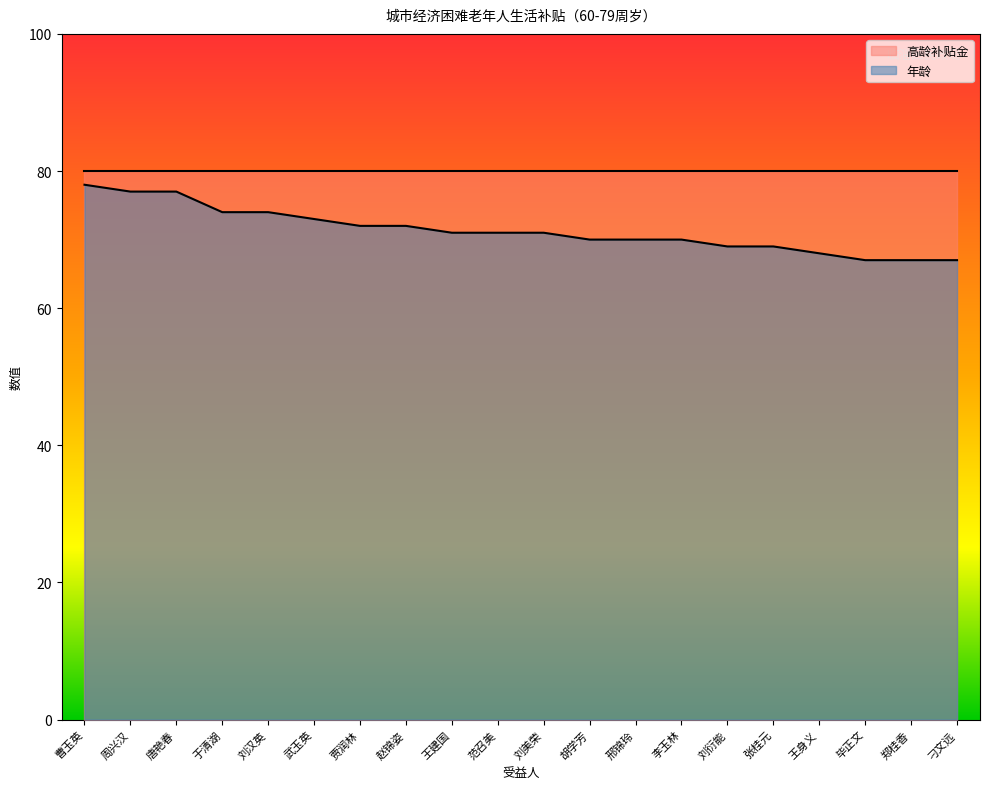

Does the chart have visible grid lines?

No